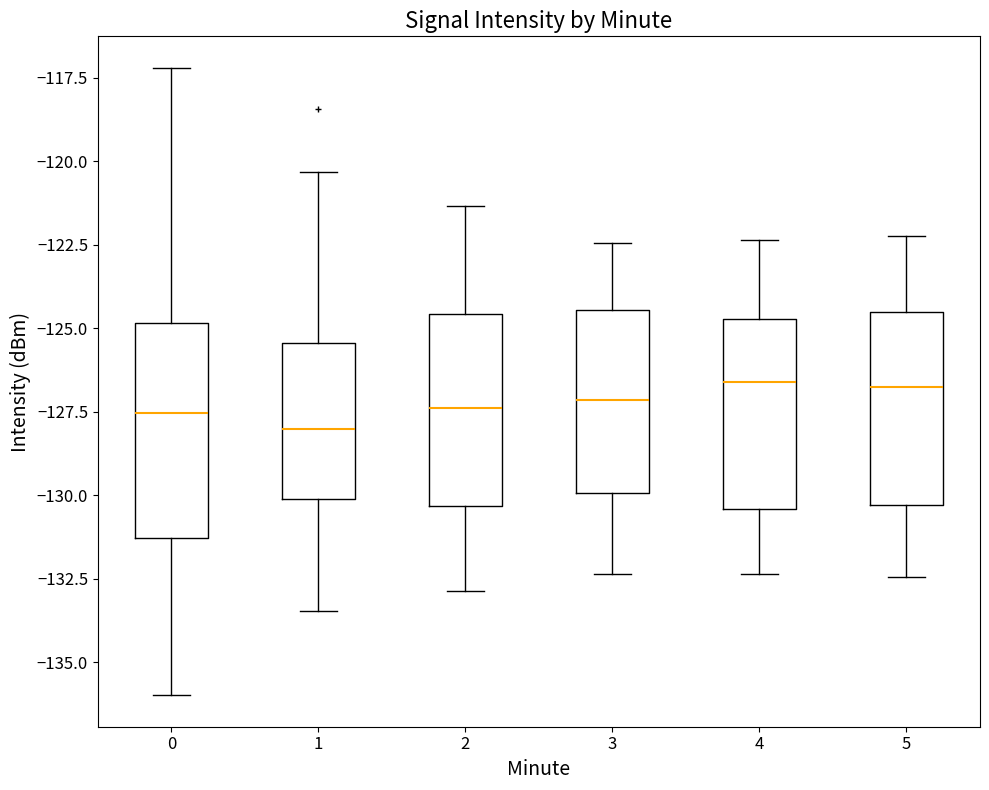

Reading left to right, read every box against the y-axis: the position of its median line, the range the box covers, and the ends of its whiskers. The values are not printed on the chart, so give them approximately, as read against the axis.

0: median -127.5, box -131.5 to -125.0, whiskers -136.0 to -117.0
1: median -128.0, box -130.0 to -125.5, whiskers -133.5 to -120.5
2: median -127.5, box -130.5 to -124.5, whiskers -133.0 to -121.5
3: median -127.0, box -130.0 to -124.5, whiskers -132.5 to -122.5
4: median -126.5, box -130.5 to -124.5, whiskers -132.5 to -122.5
5: median -126.5, box -130.5 to -124.5, whiskers -132.5 to -122.0